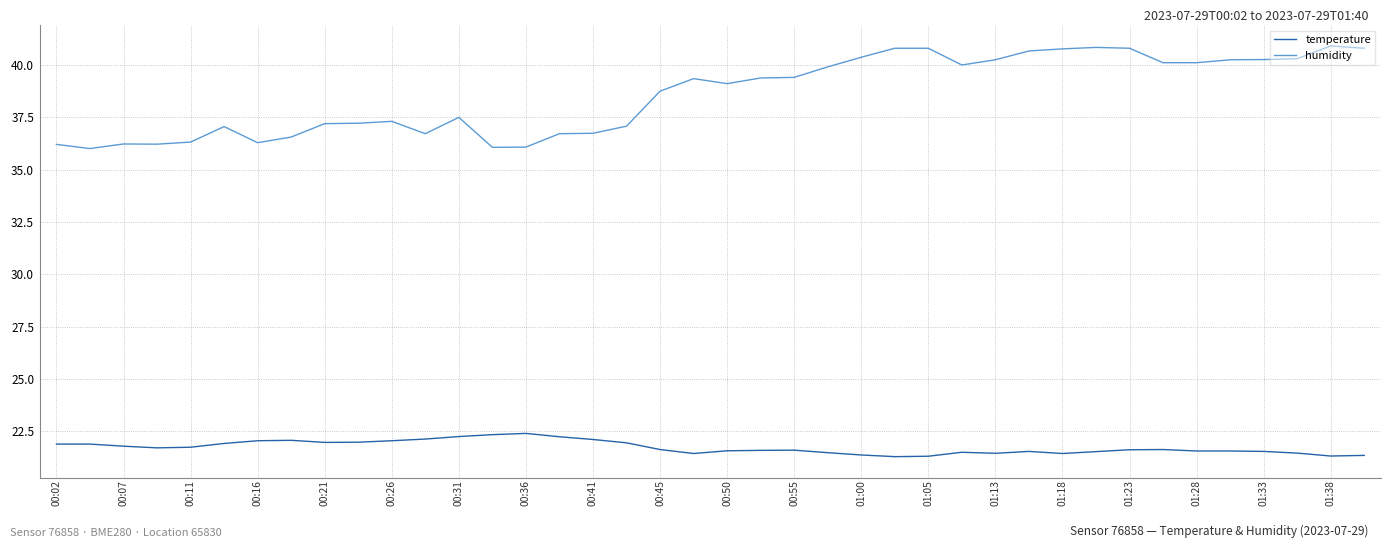

Which series has the widest spread of values?

humidity